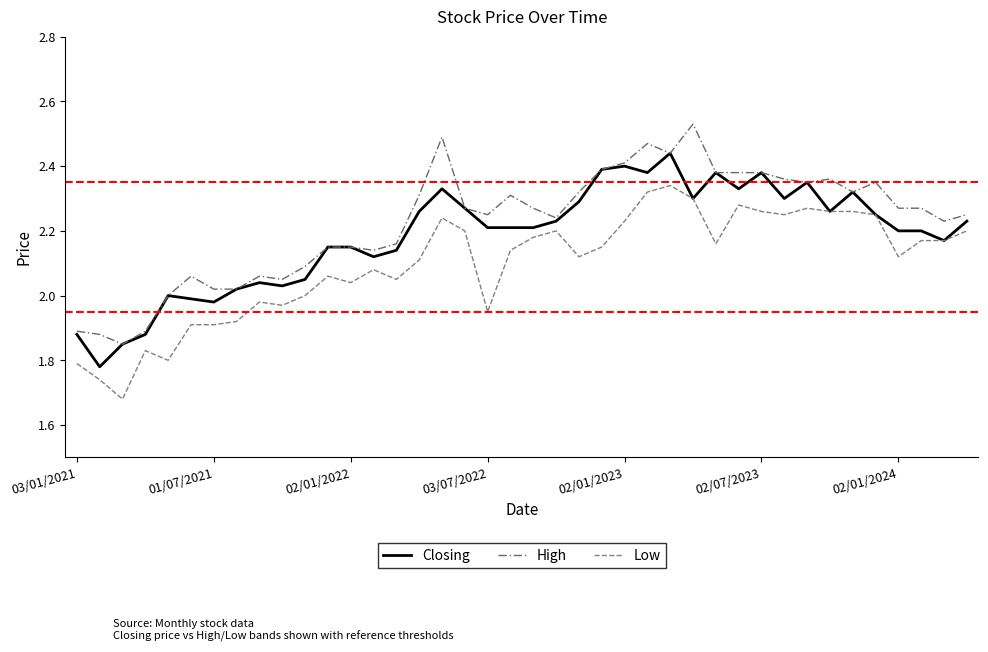

Does the chart have visible grid lines?

No